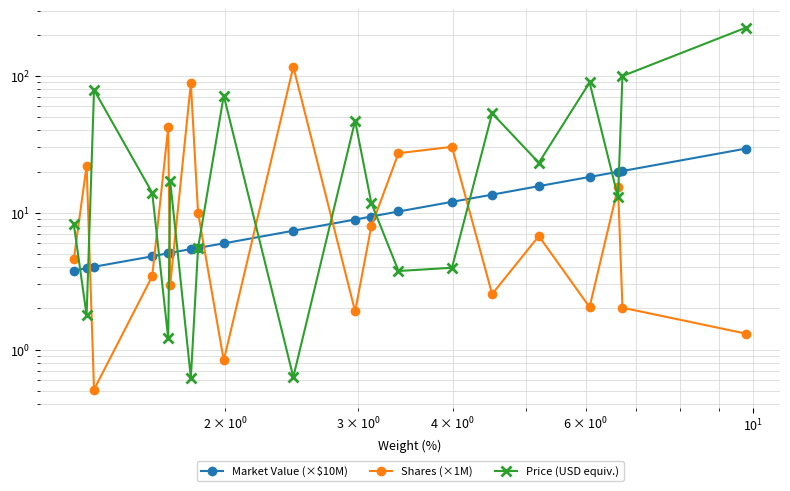

True or false: Market Value (×$10M) has a value of 2.0 at 9.

False